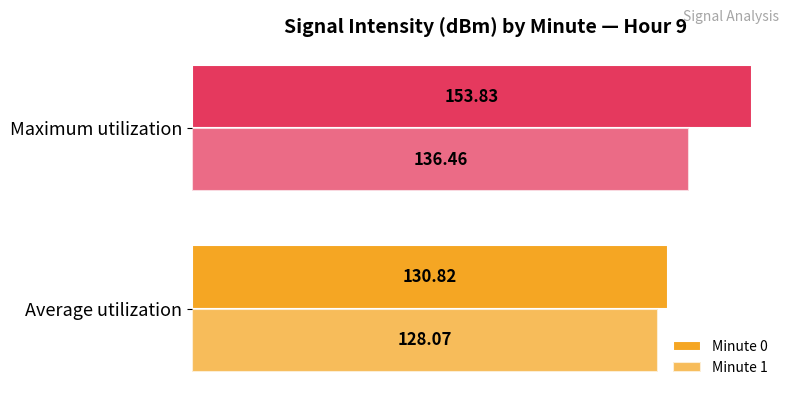

How many series are shown in this chart?

2